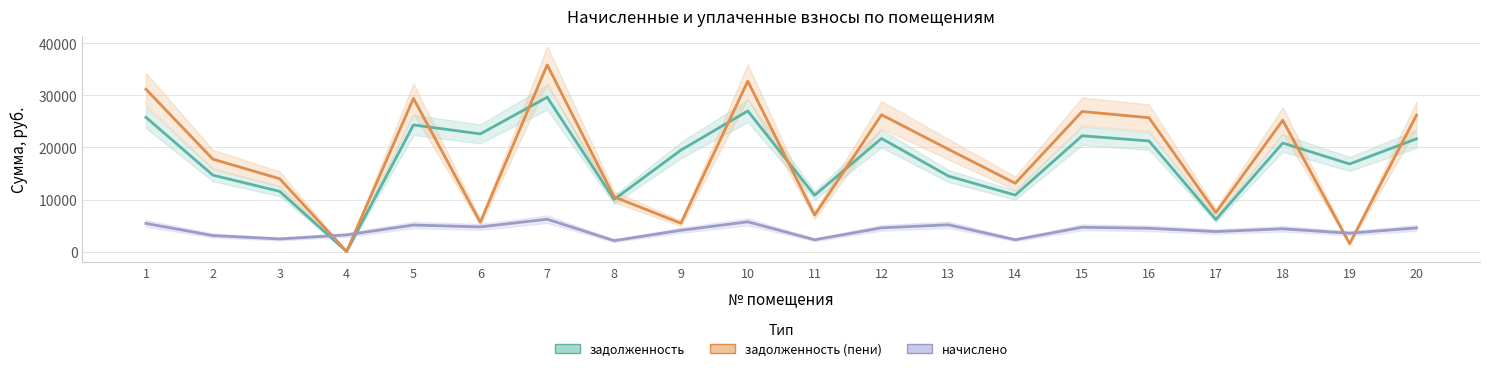

How many intersections are there between начислено and задолженность (пени)?

4